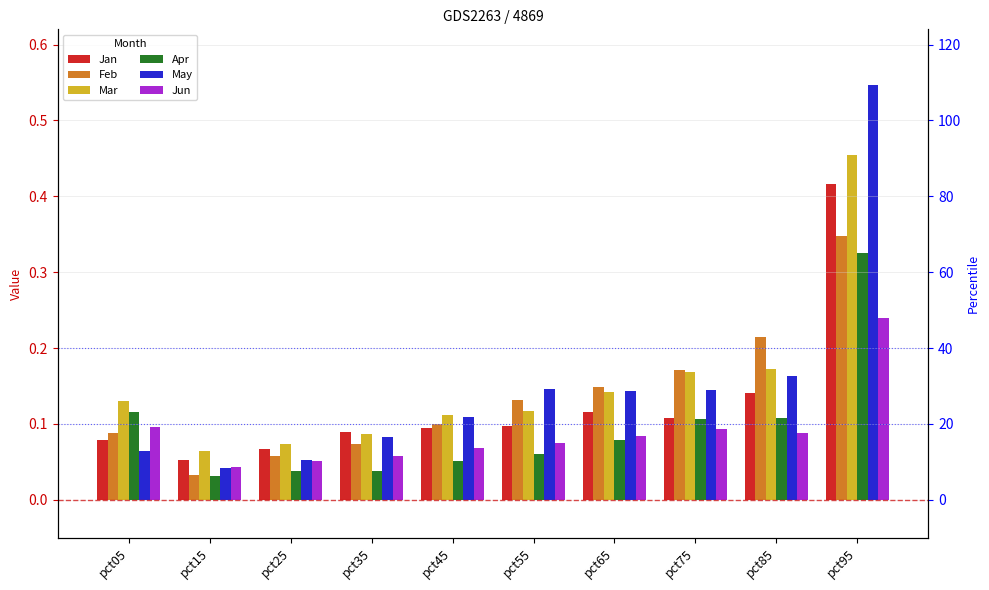

What is the value of the Mar bar at the 9th from the left?

0.2